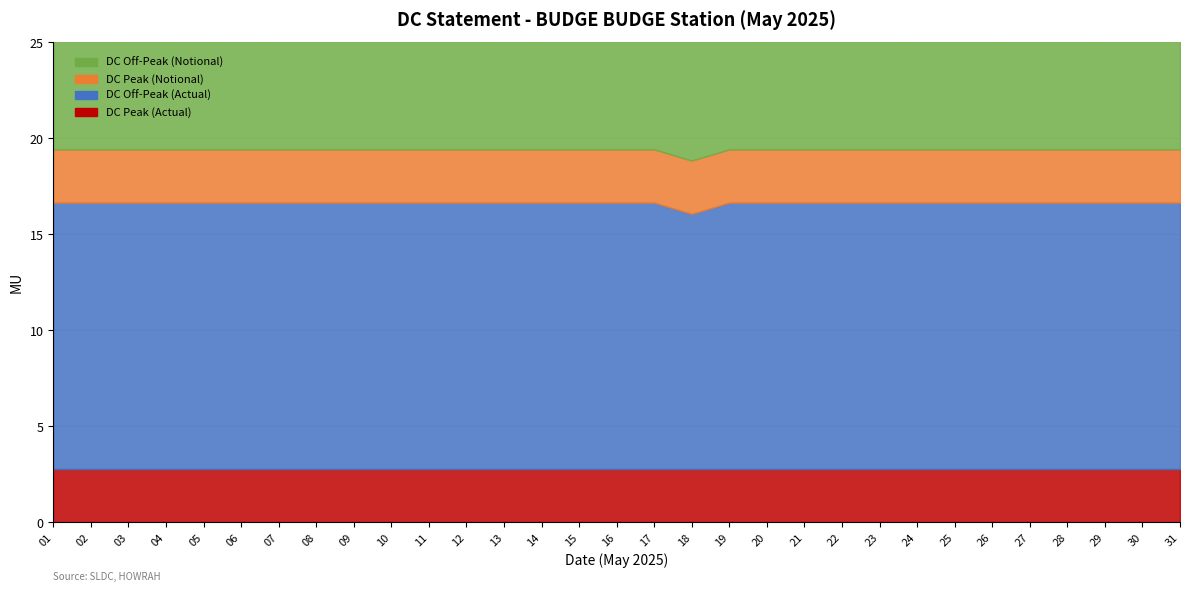

At which label is DC Off-Peak (Actual) closest to 13?

18